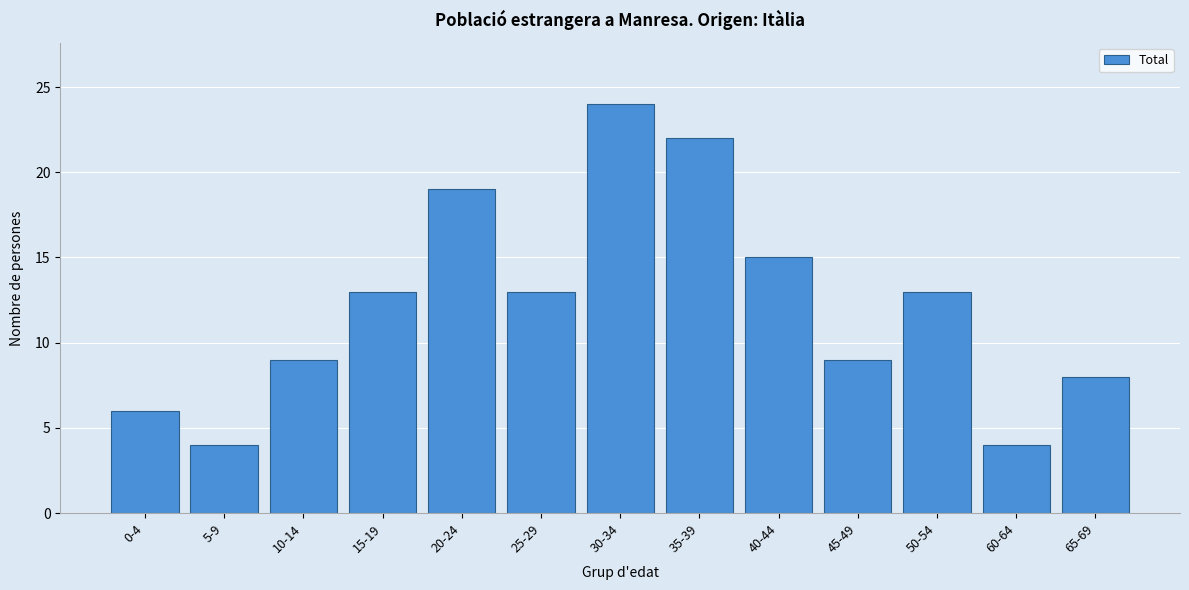

Reading left to right, transcribe all the data shown in this chart.

6	4	9	13	19	13	24	22	15	9	13	4	8